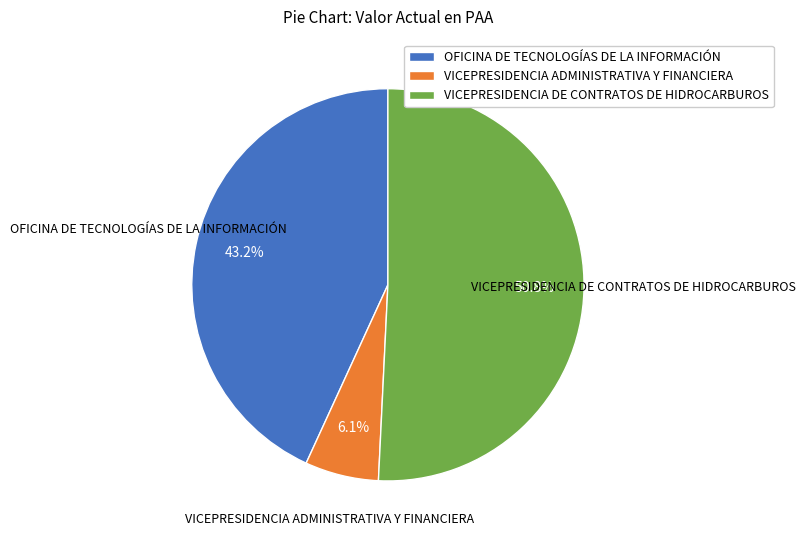

Is the sum of VICEPRESIDENCIA DE CONTRATOS DE HIDROCARBUROS and VICEPRESIDENCIA ADMINISTRATIVA Y FINANCIERA greater than half?

Yes